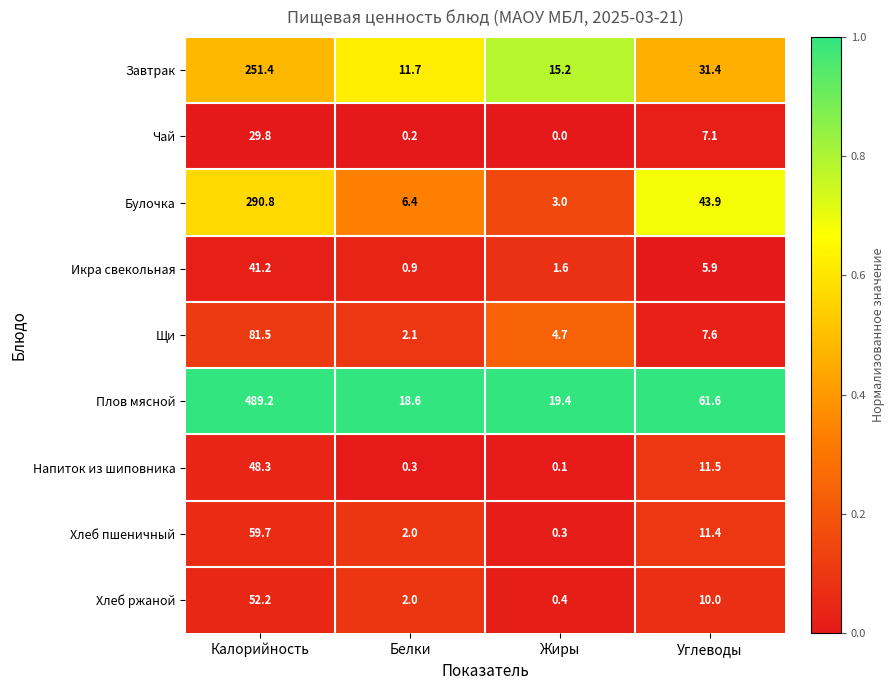

What is the total value across all series at Жиры?

44.7